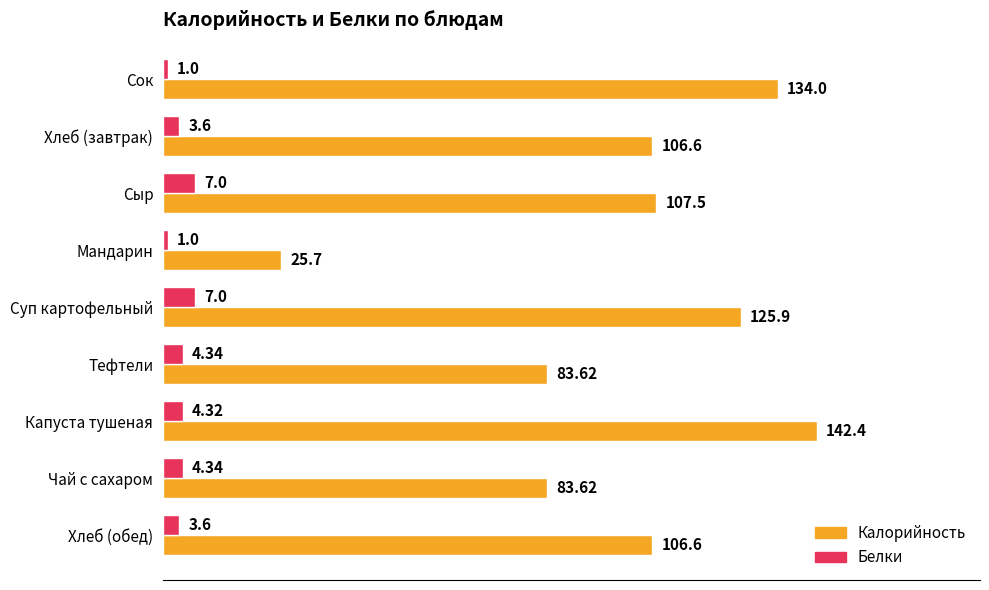

Rank the series at Мандарин from lowest to highest value.

Белки, Калорийность